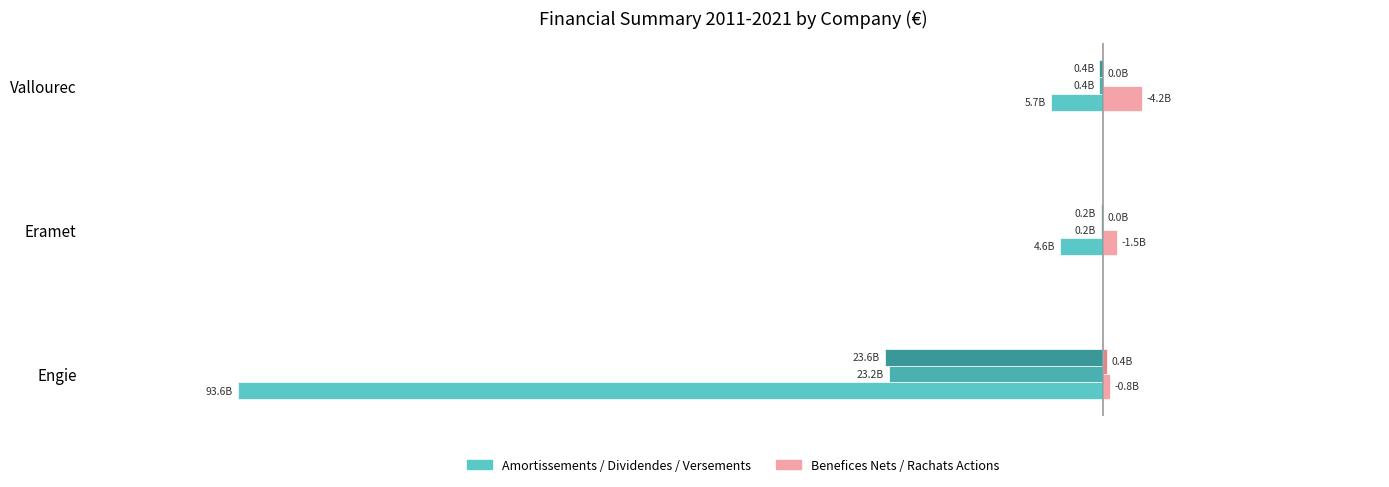

Are the bars grouped side by side (vs. stacked)?

Yes